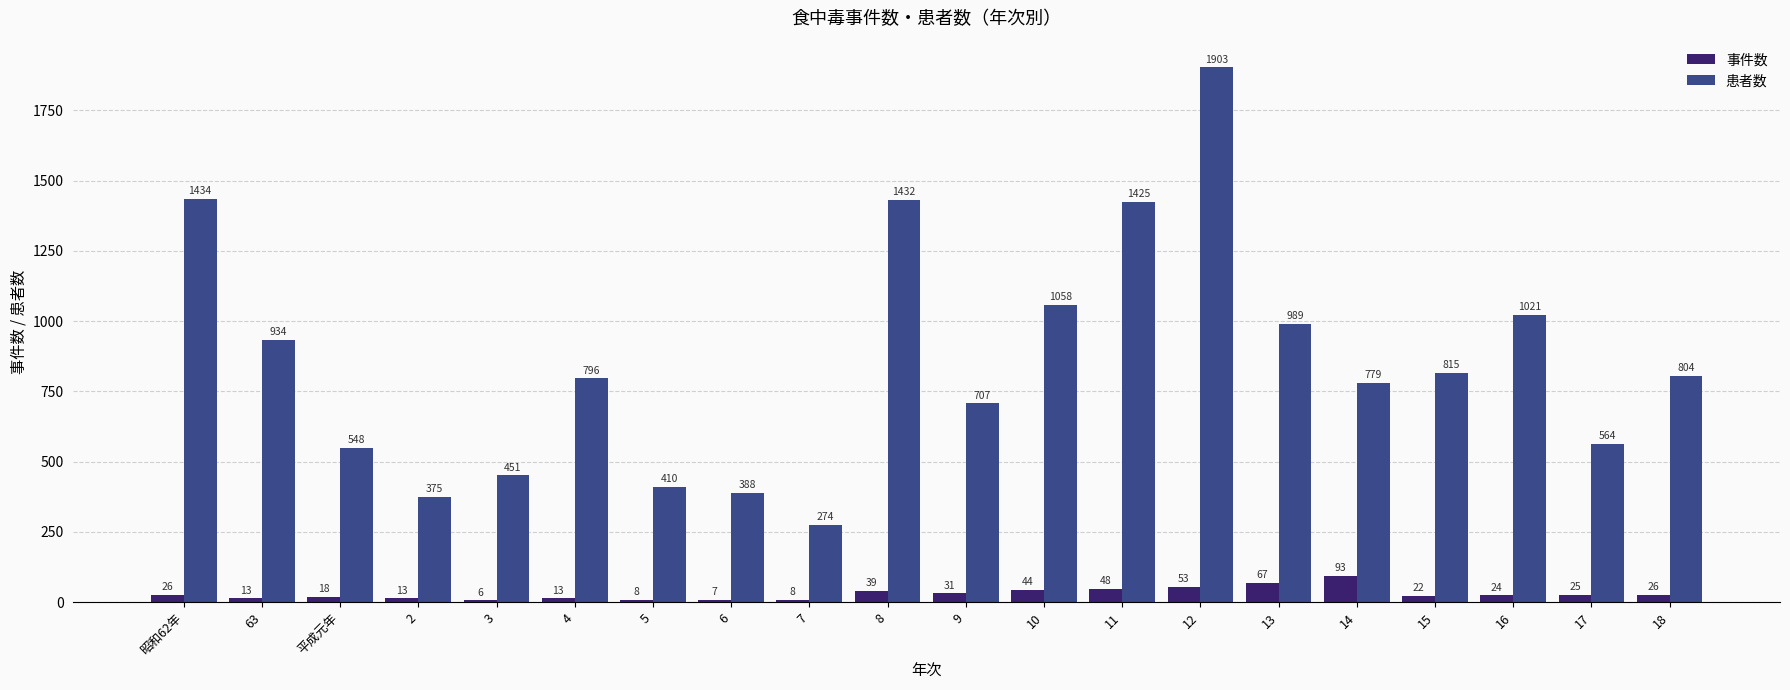

What is the value of the 患者数 bar at the 6th from the left?

796